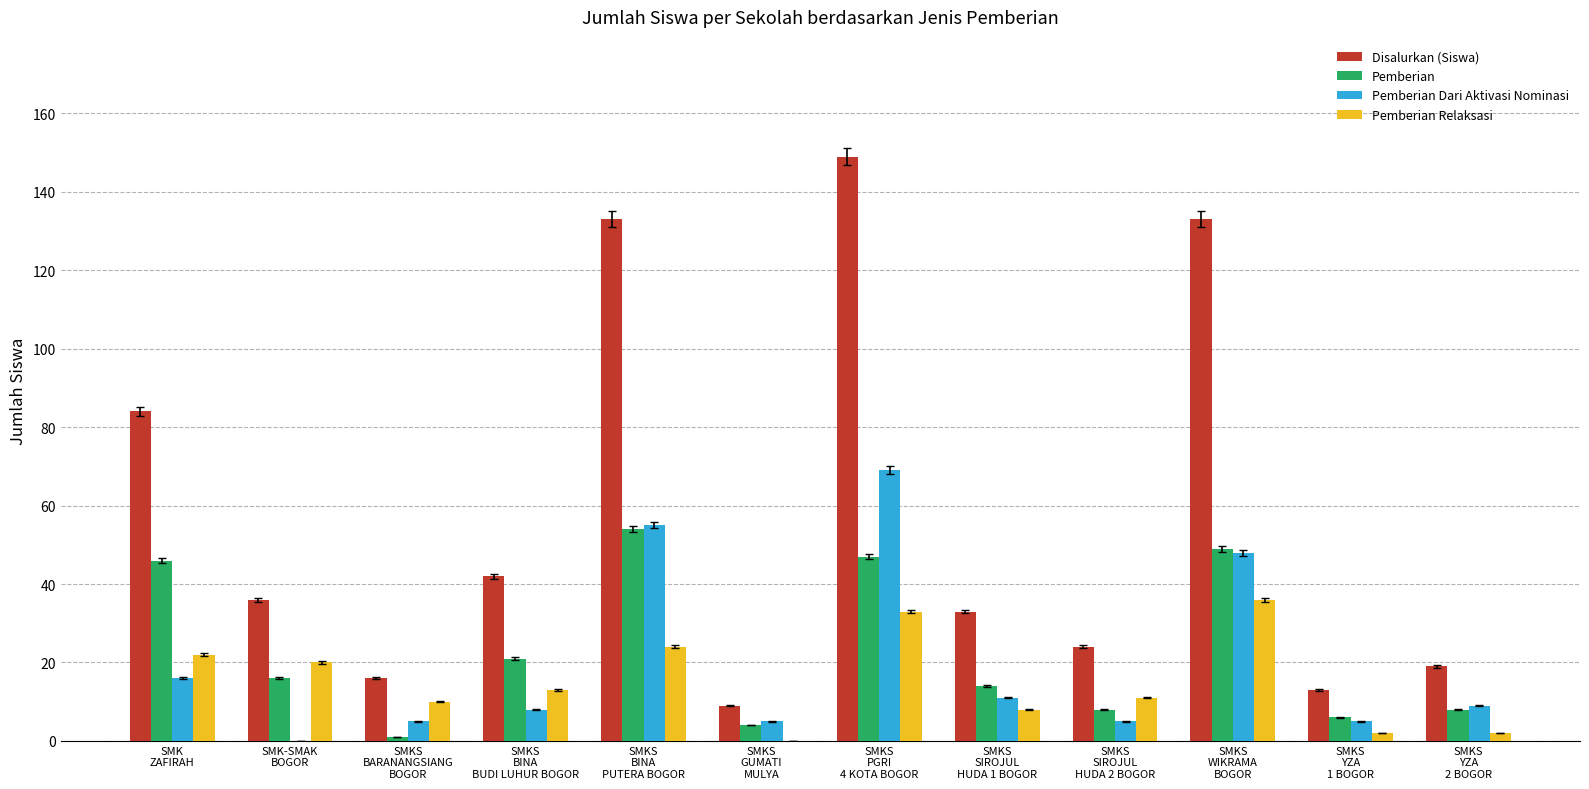

Which series changed the most between SMK
ZAFIRAH and SMKS
WIKRAMA
BOGOR?

Disalurkan (Siswa)